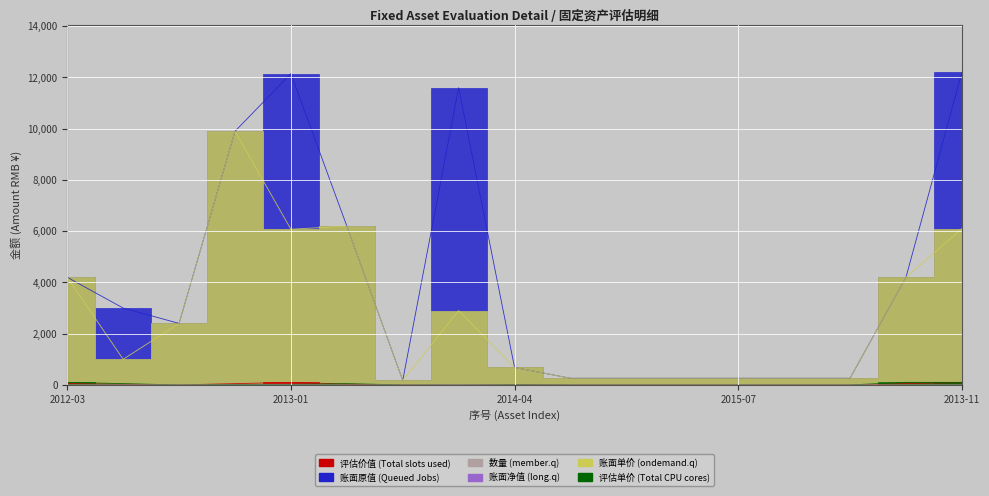

In 数量 (member.q), how many points are higher than both neighbors (excluding endpoints)?

3